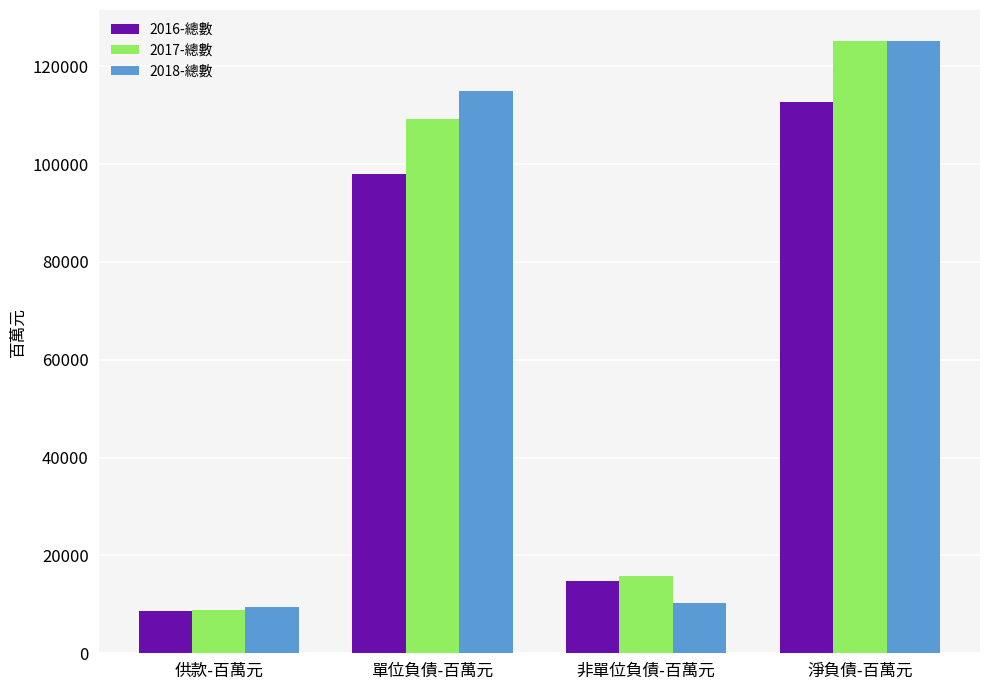

Reading left to right, extract all data points from this chart.

2016-總數: 8547.2	97942.9	14751.7	112694.6
2017-總數: 8907.7	109280.2	15885.6	125165.8
2018-總數: 9374.0	114890.8	10329.7	125220.5